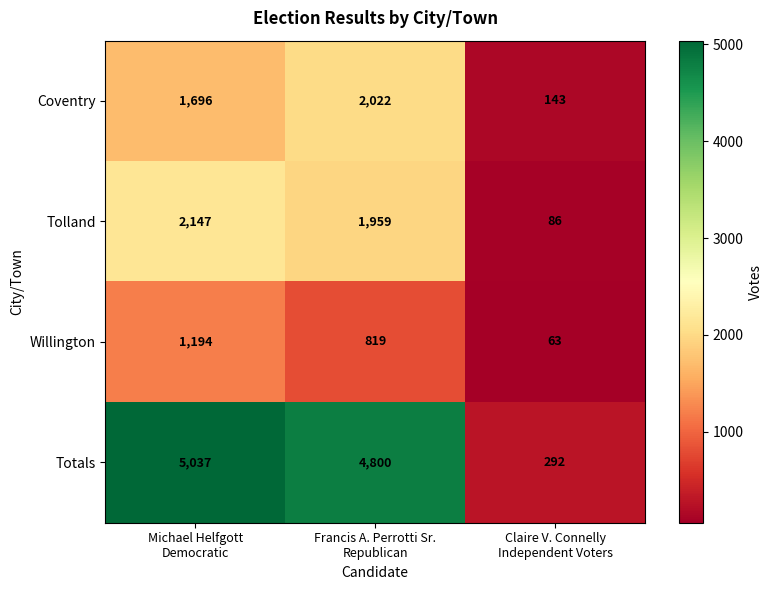

At how many categories does at least one series exceed 3369?

2